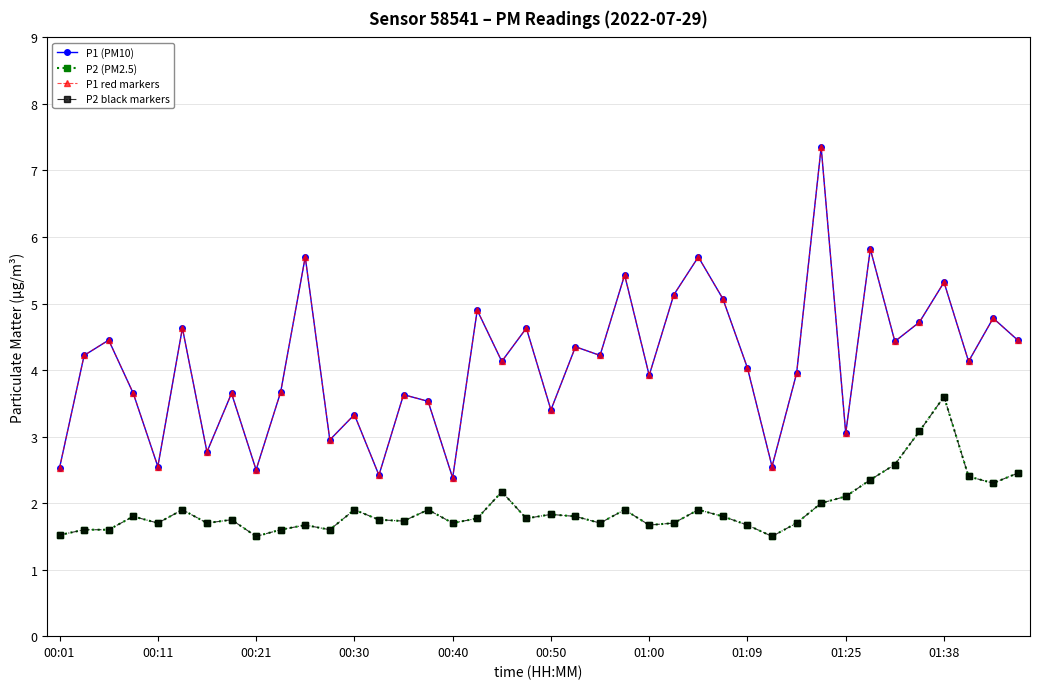

Is this an area chart (filled region under the line)?

No